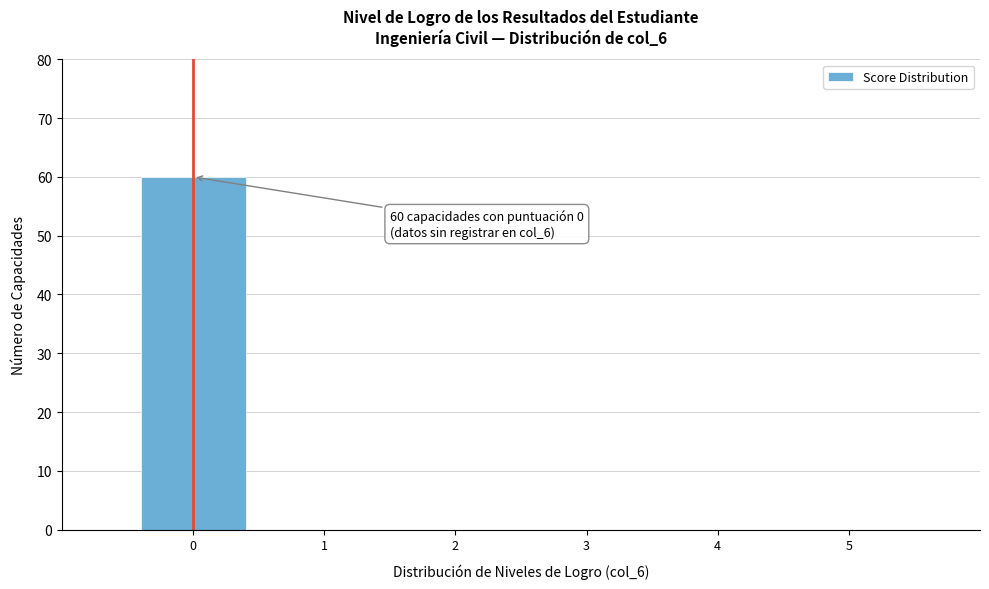

Reading left to right, what are all the values shown in this chart?

0=60	1=0	2=0	3=0	4=0	5=0